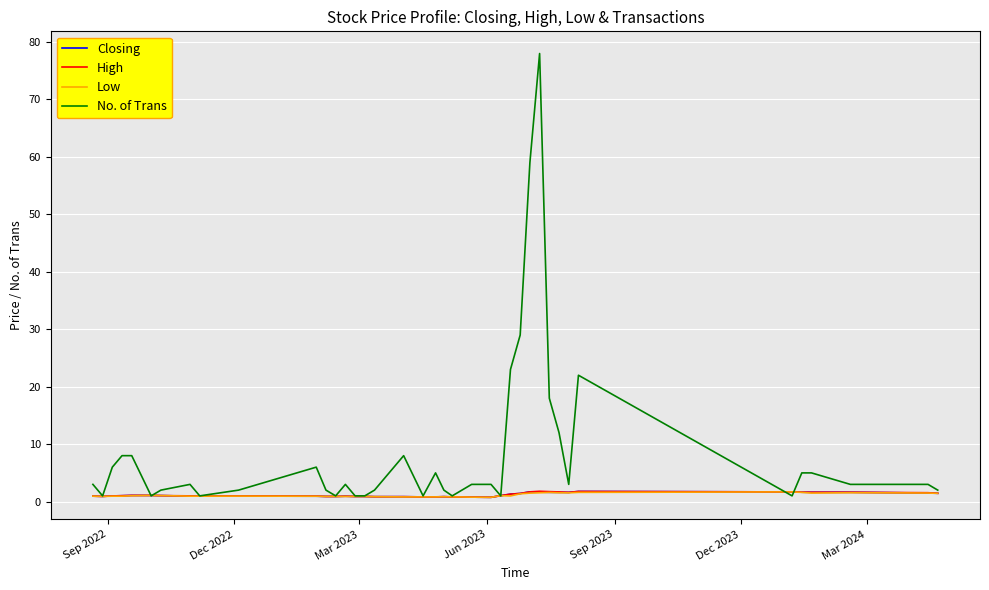

Does the chart have visible grid lines?

Yes